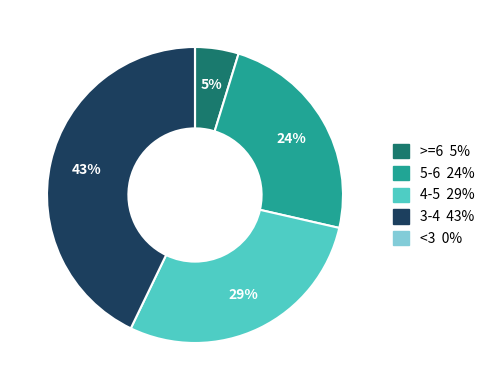

To the nearest percent, what is the difference between the largest and smallest slice percentages?

43%